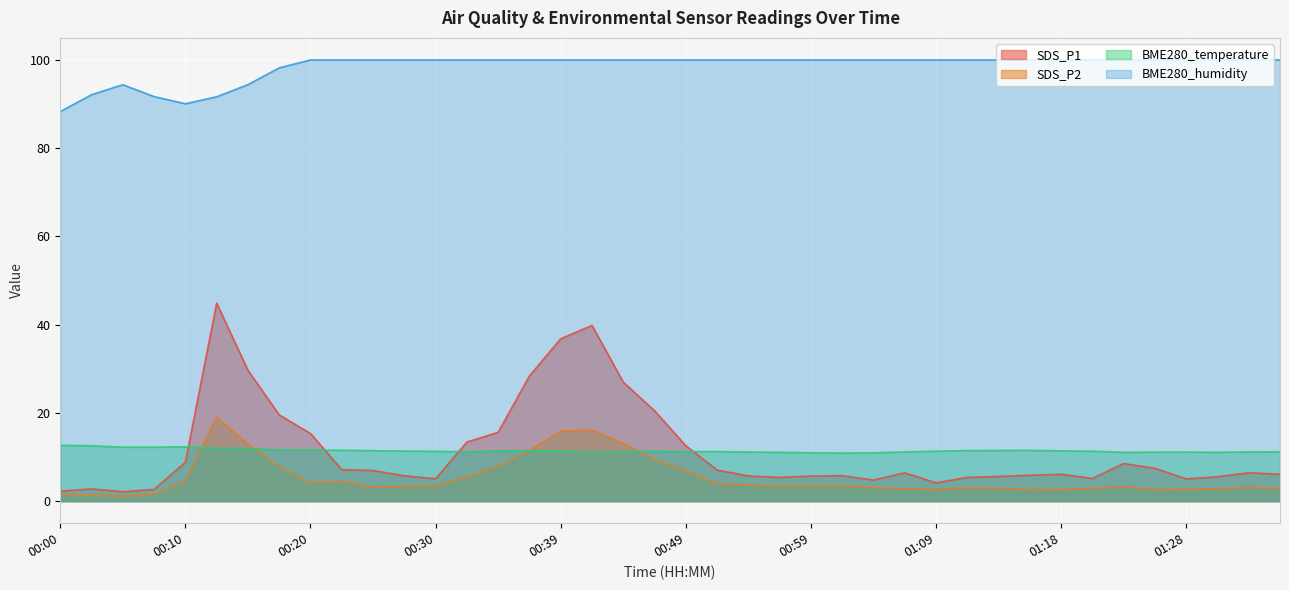

In BME280_temperature, how many points are higher than both neighbors (excluding endpoints)?

5